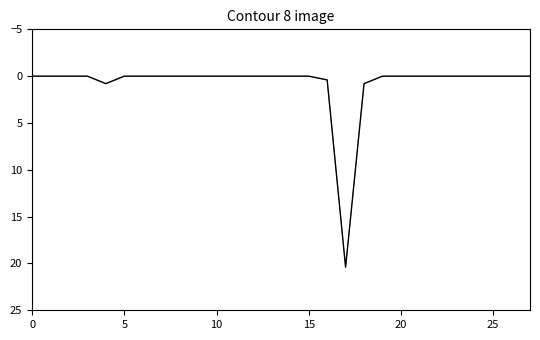

What is the greatest value displayed?

20.4